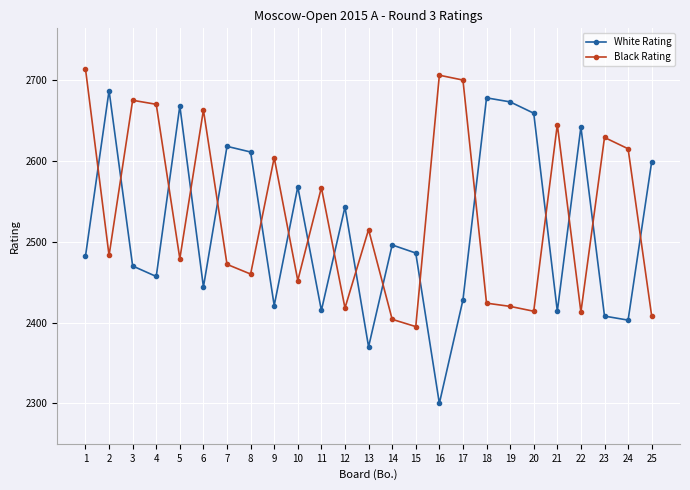

At which label does Black Rating reach its peak?

1